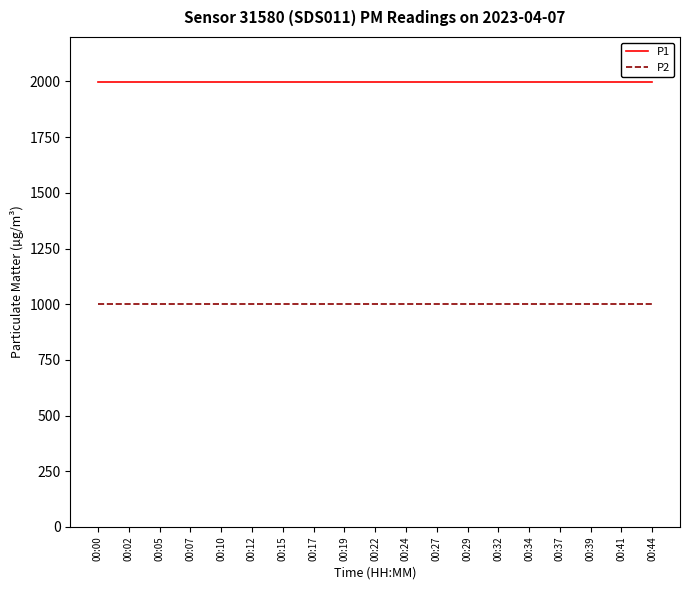

What is the total value across all series at 00:10?

2999.8